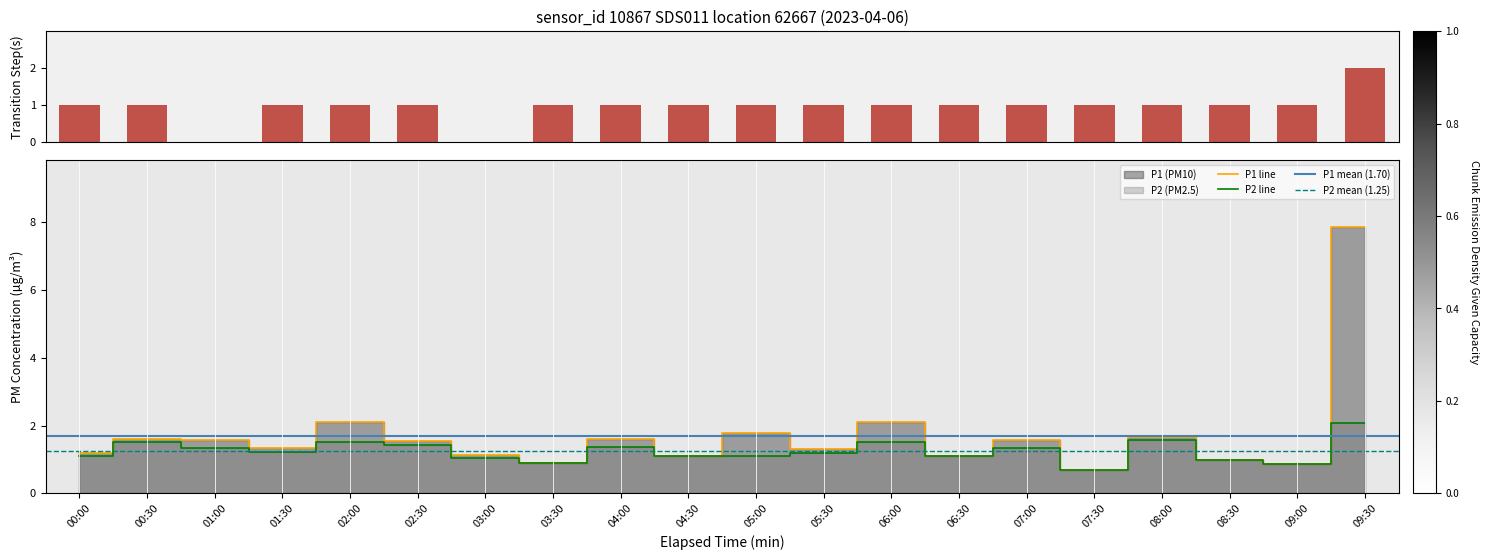

What is the total value across all series at 00:30?

3.1